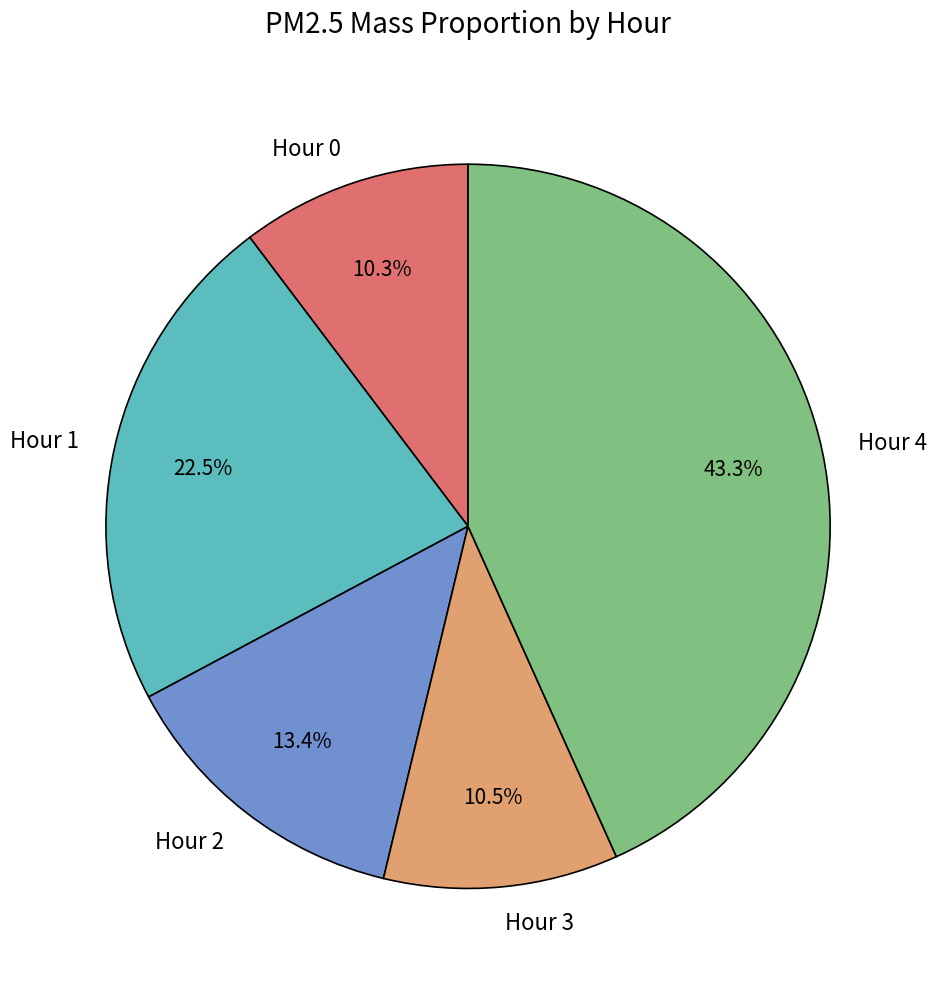

Does Hour 2 account for over 50% of the chart?

No